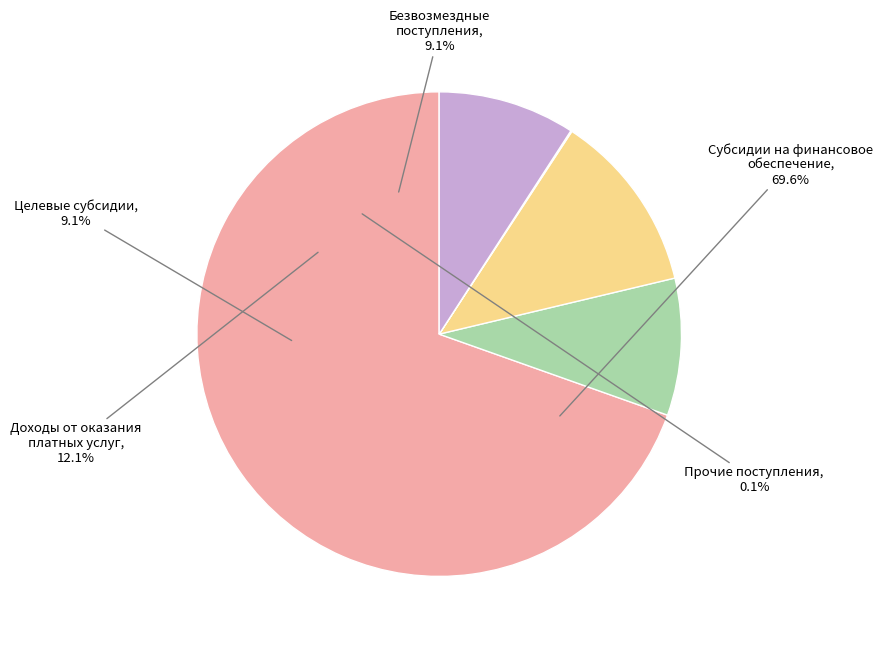

What percentage is the Безвозмездные
поступления slice, to the nearest percent?

9%